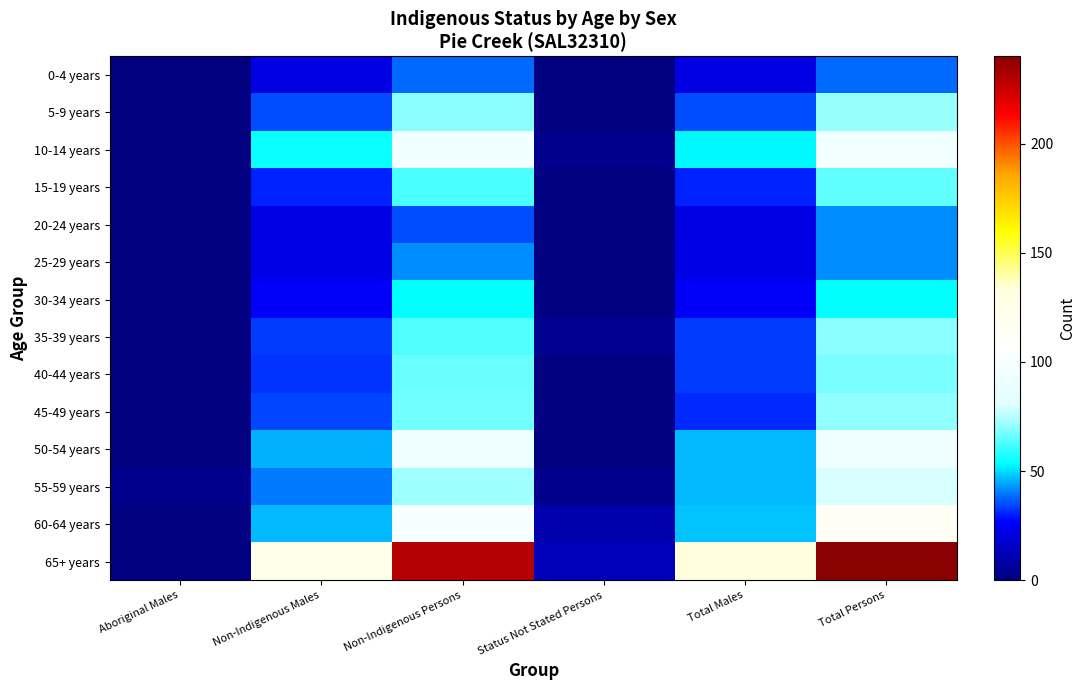

Which has a higher value, Aboriginal Males or Total Males?

Total Males